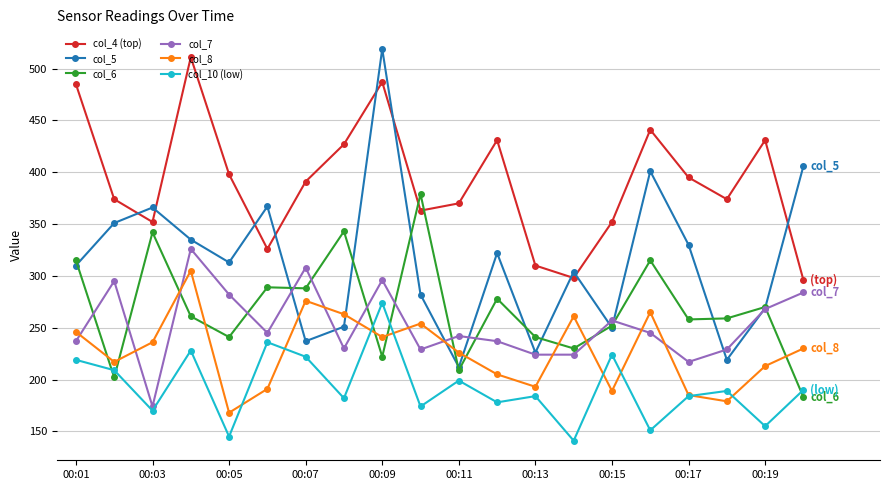

True or false: col_6 has more than 0 points higher than both neighbors.

True